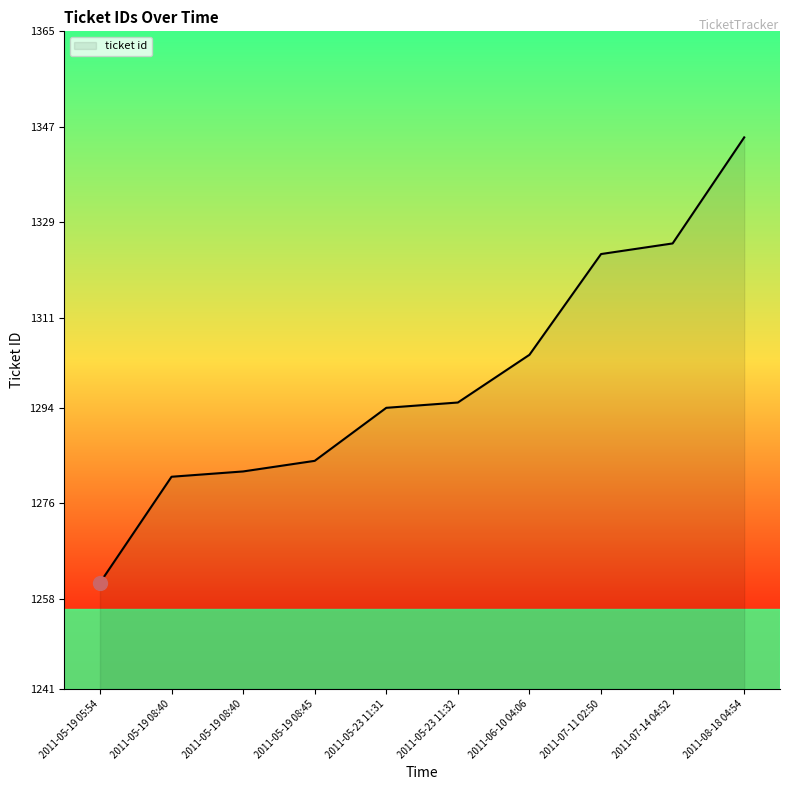

How many lines are shown in the chart?

1